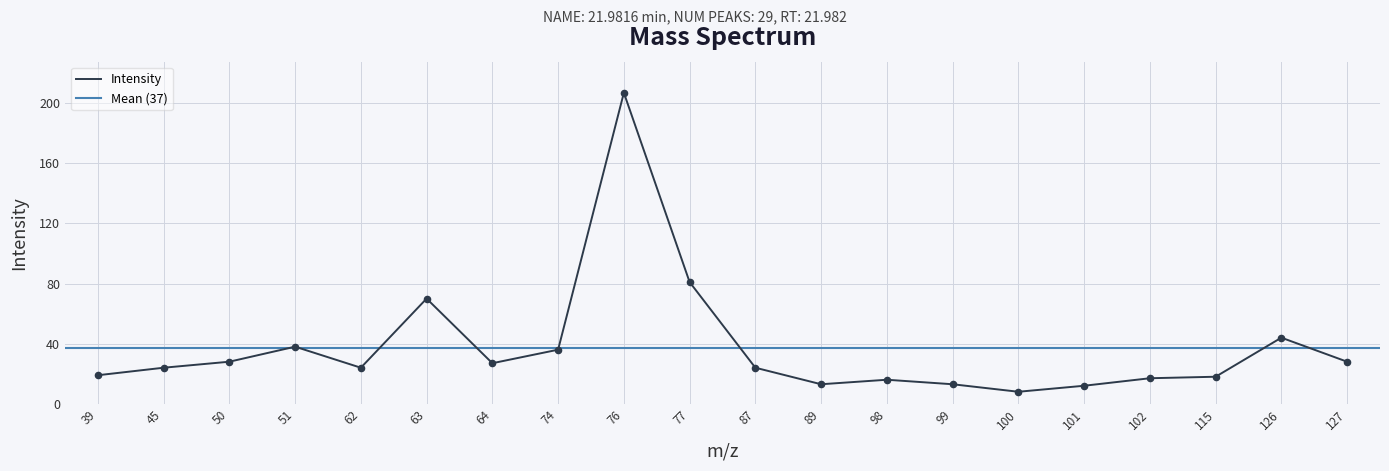

Approximately how many times larger is the value at 77 compared to 87?

3.4